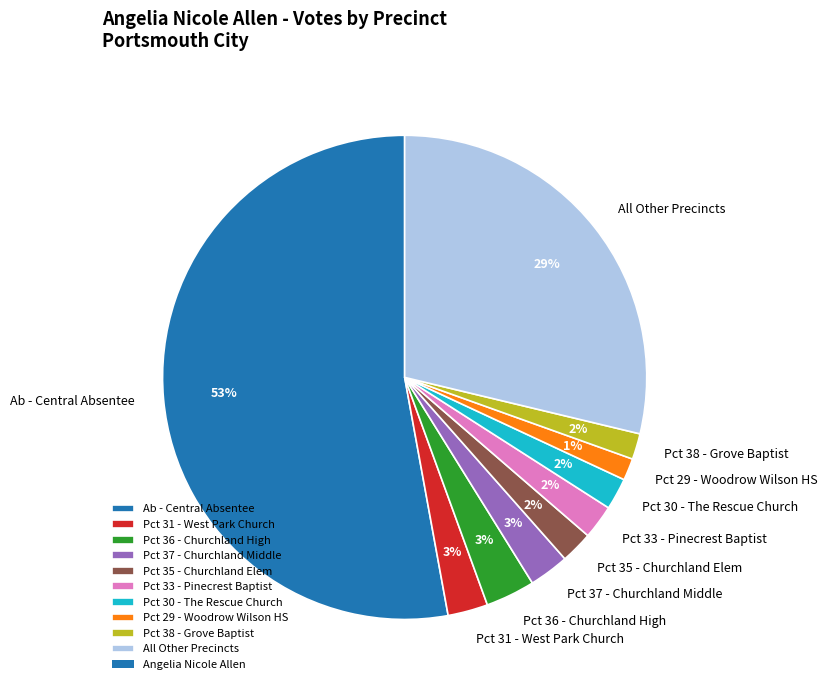

Which category has the biggest portion of the pie?

Ab - Central Absentee